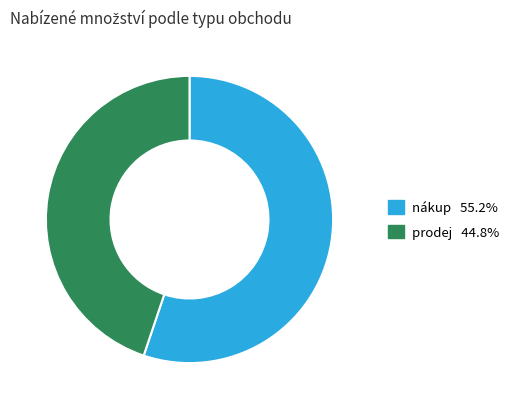

Is nákup 55.2% the majority of the pie?

Yes